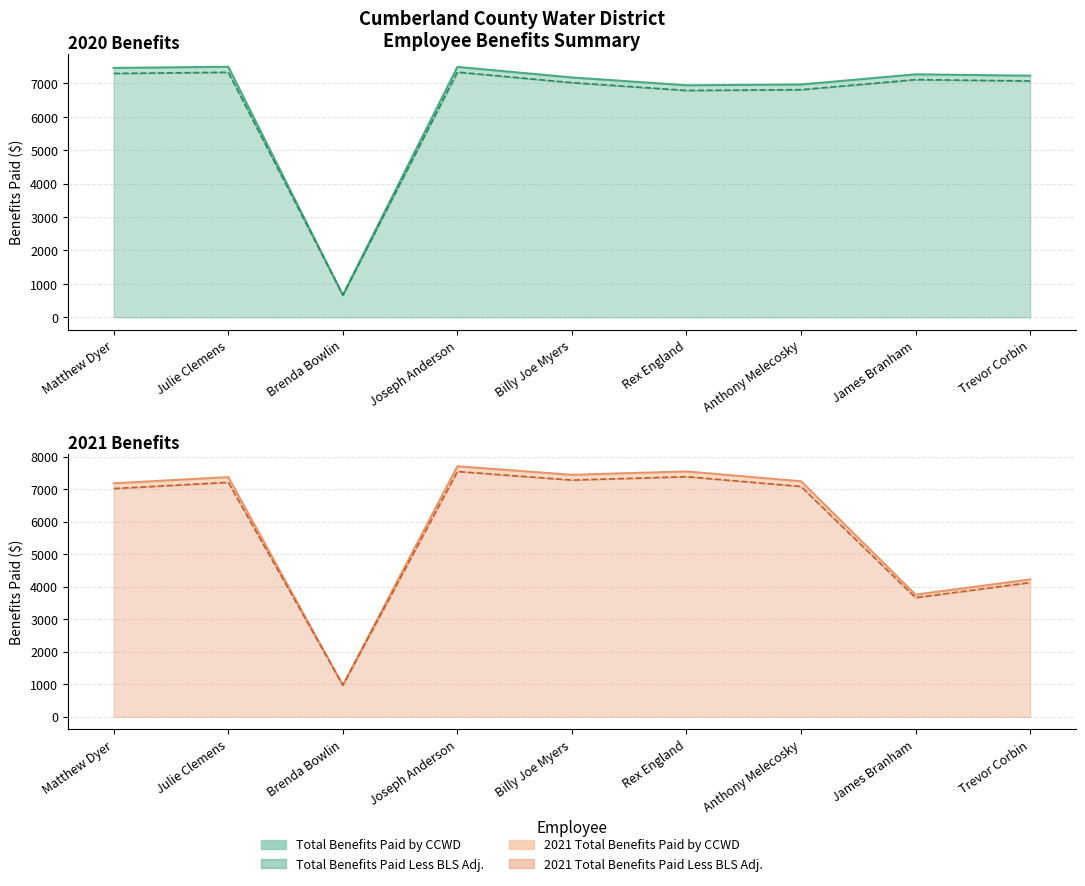

Is the value of 2020 Total Benefits Paid by CCWD at Julie Clemens greater than the value of 2020 Total Benefits Paid Less BLS at Matthew Dyer?

Yes